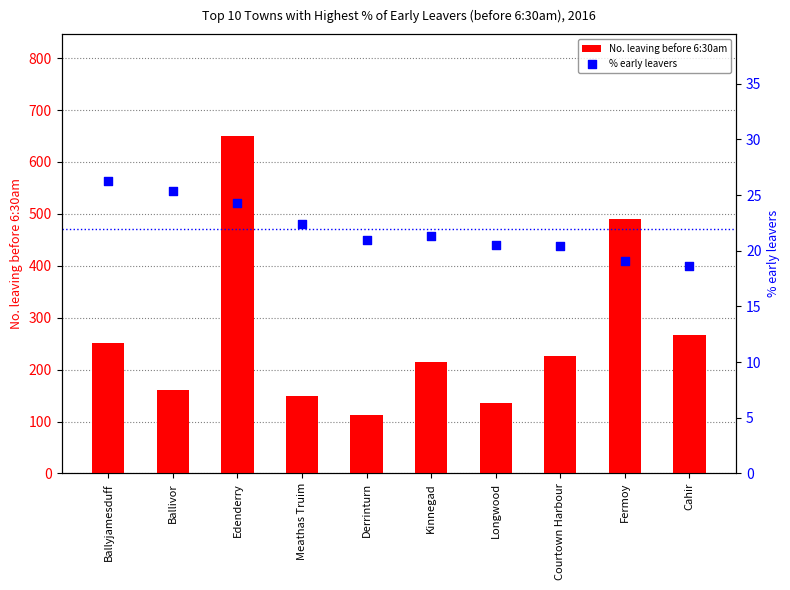

Which series reaches the minimum Y coordinate?

% early leavers